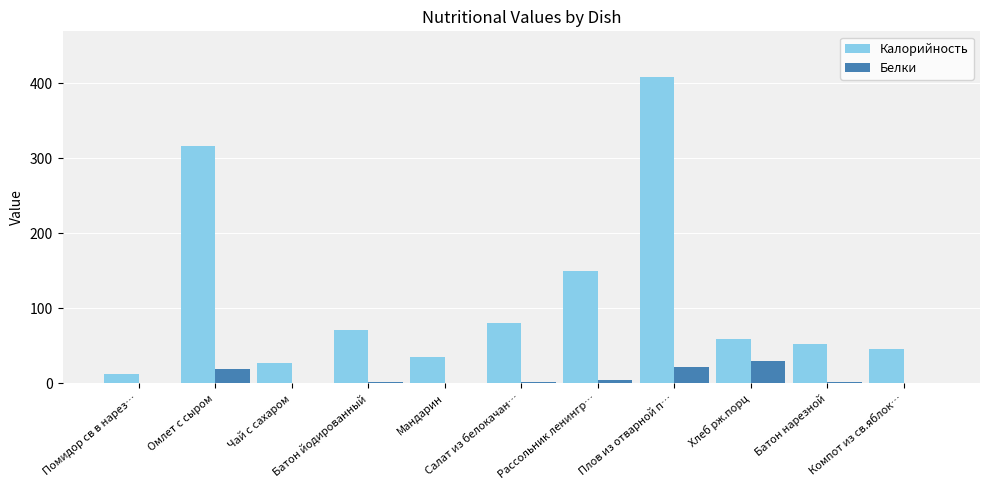

What is the sum of all Калорийность values?

1256.1